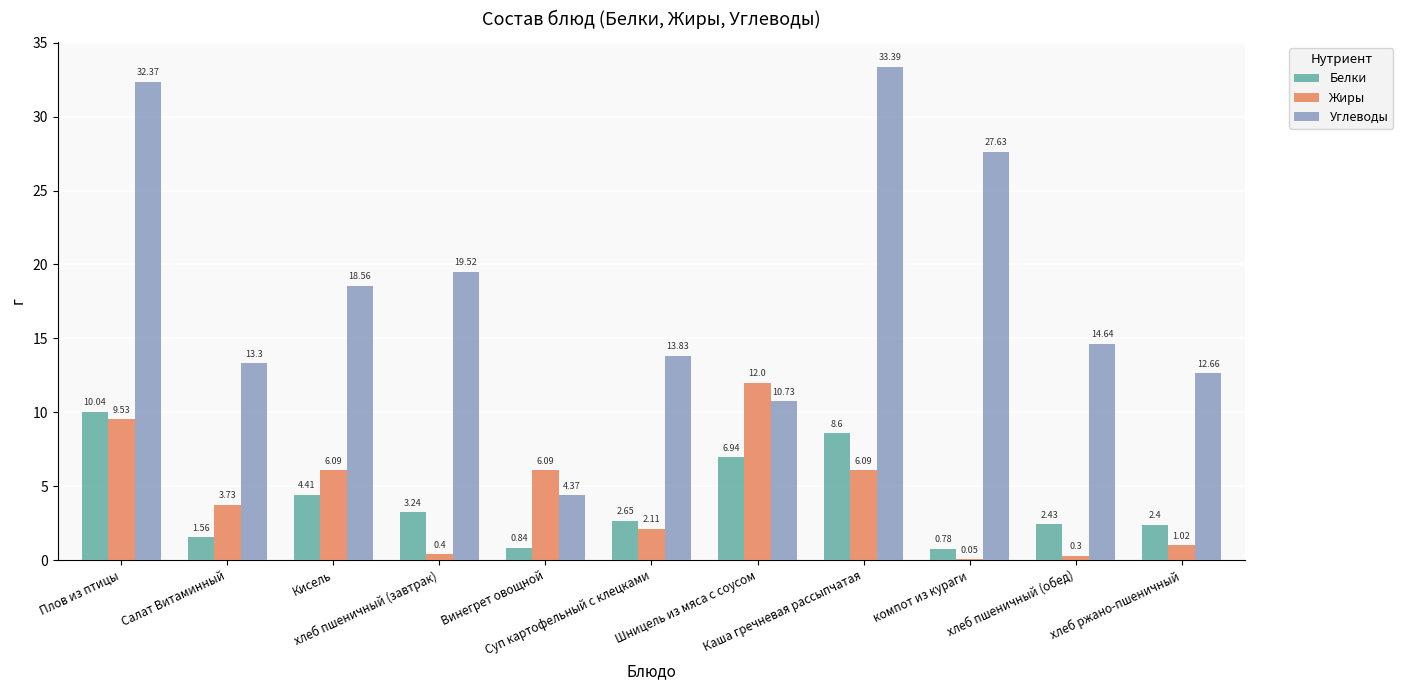

Is it true that Углеводы equals 22.1 at Салат Витаминный?

False